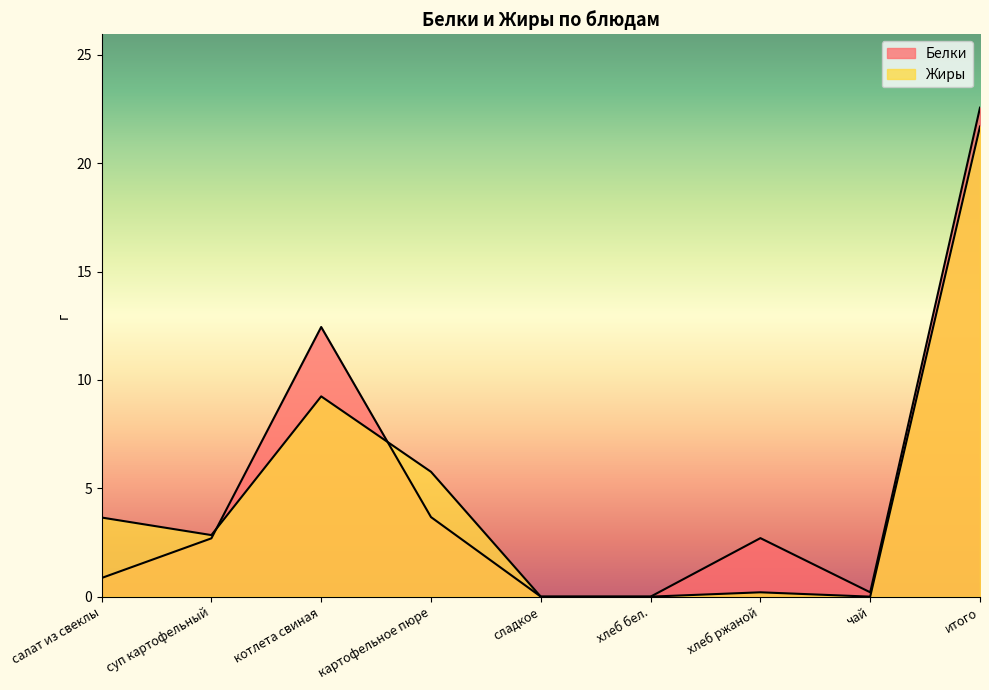

How many lines are shown in the chart?

2